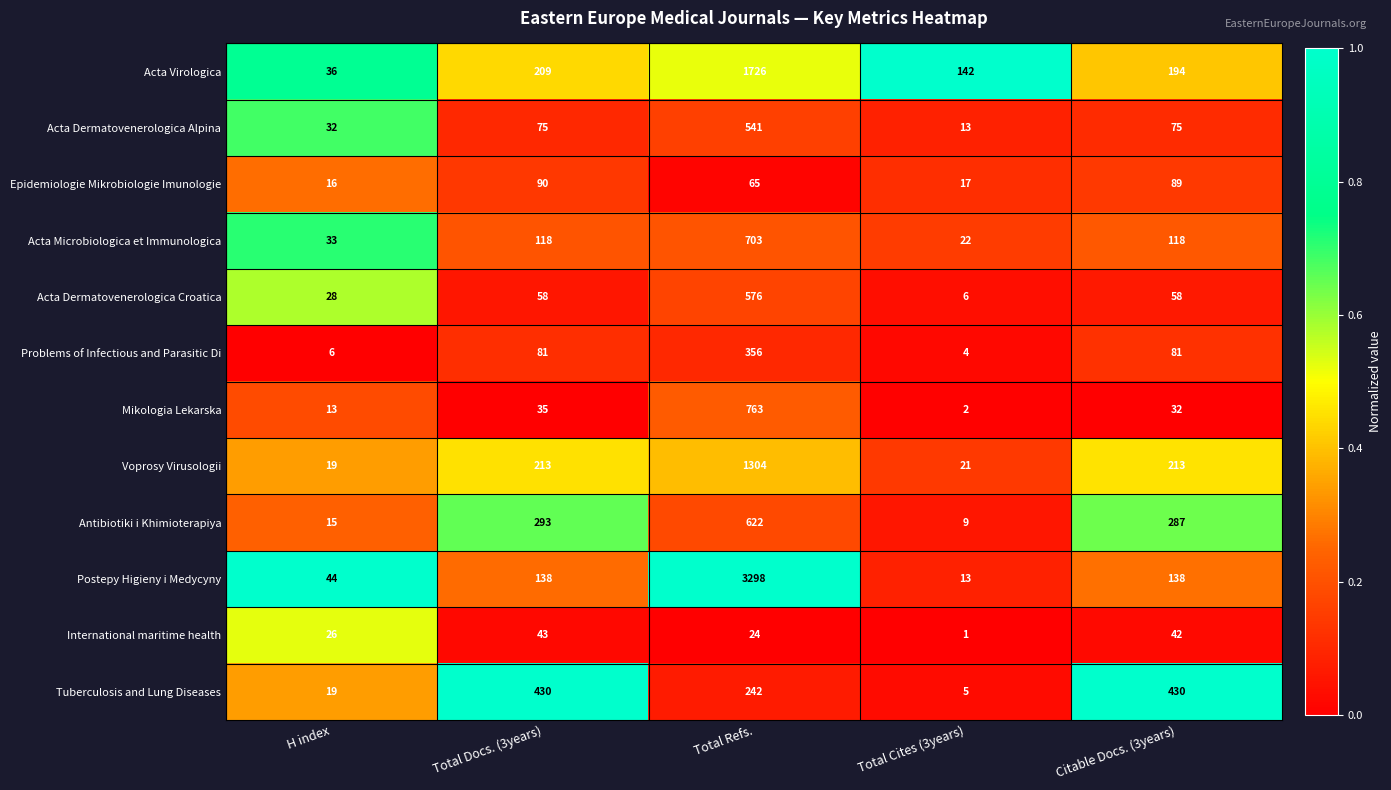

Which series has the largest total across all categories?

Postepy Higieny i Medycyny